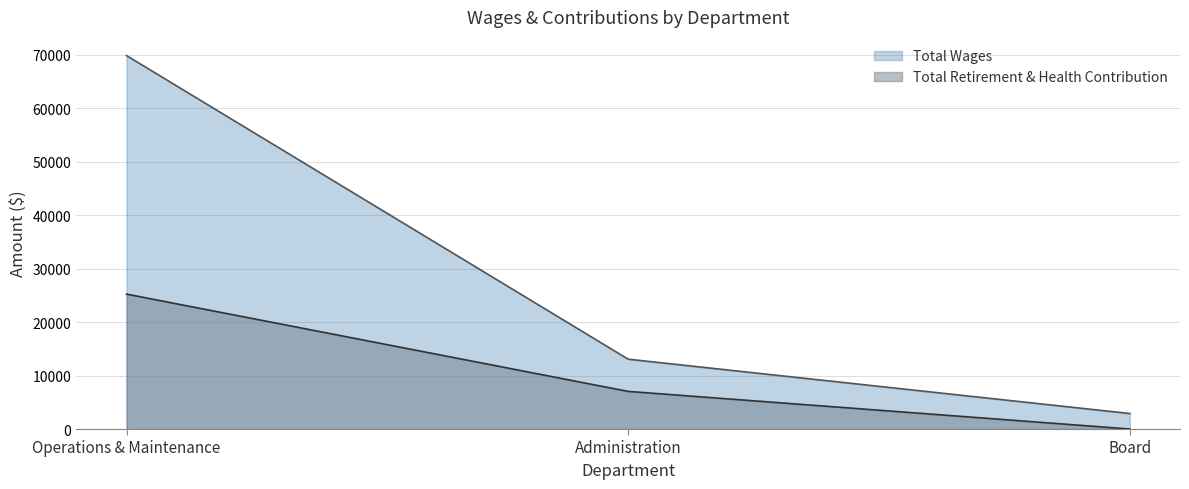

Count the Total Wages values in the range 2900 to 69818.

3